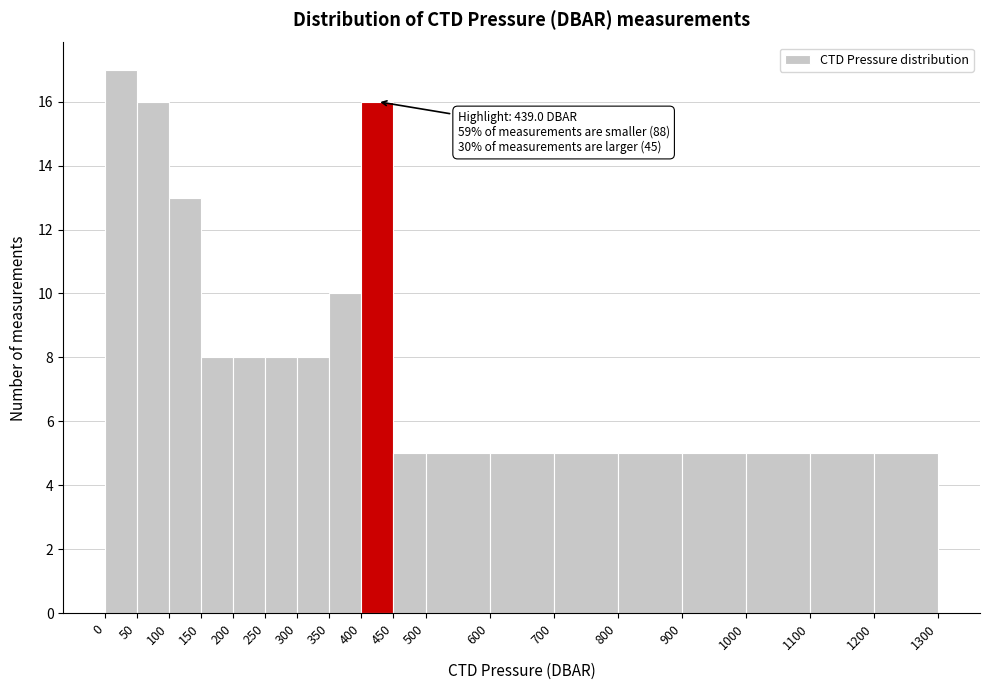

Over which range of the x-axis is the bar tallest?

0 to 50